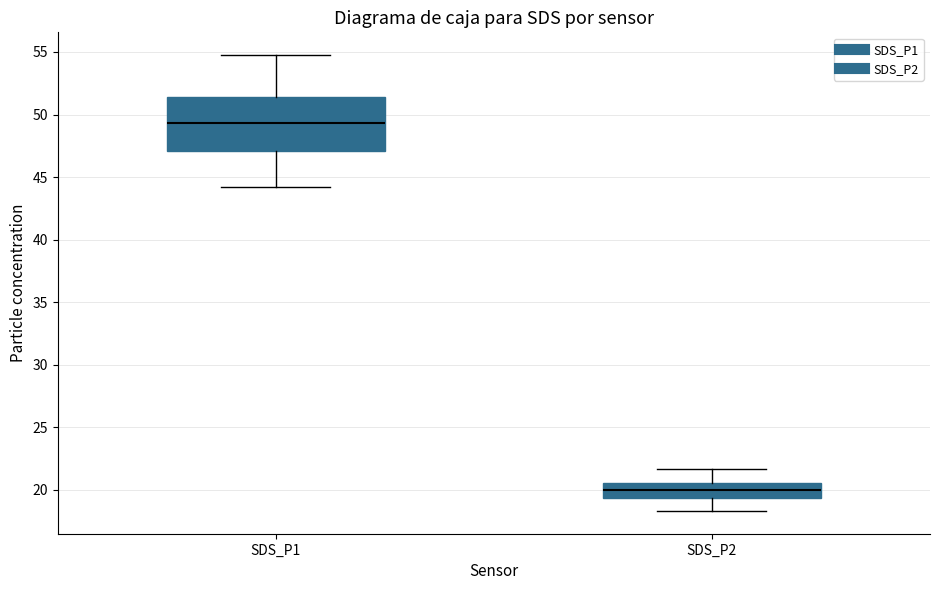

Reading left to right, read every box against the y-axis: the position of its median line, the range the box covers, and the ends of its whiskers. The values are not printed on the chart, so give them approximately, as read against the axis.

SDS_P1: median 49.5, box 47.0 to 51.5, whiskers 44.0 to 55.0
SDS_P2: median 20.0, box 19.5 to 20.5, whiskers 18.5 to 21.5